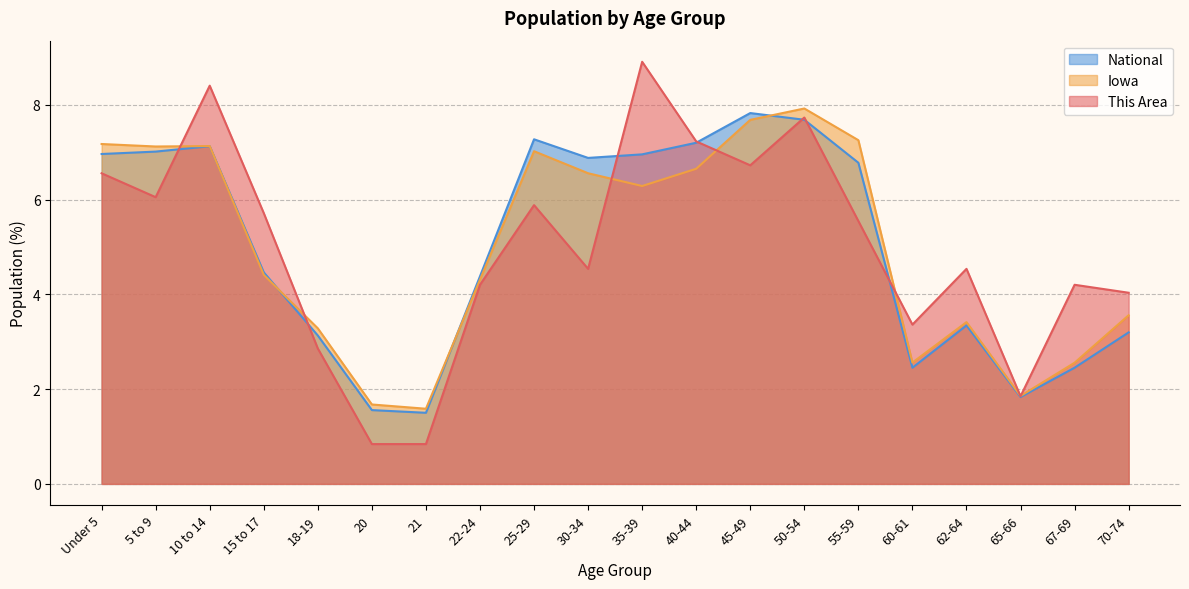

True or false: This Area has more than 1 points higher than both neighbors.

True